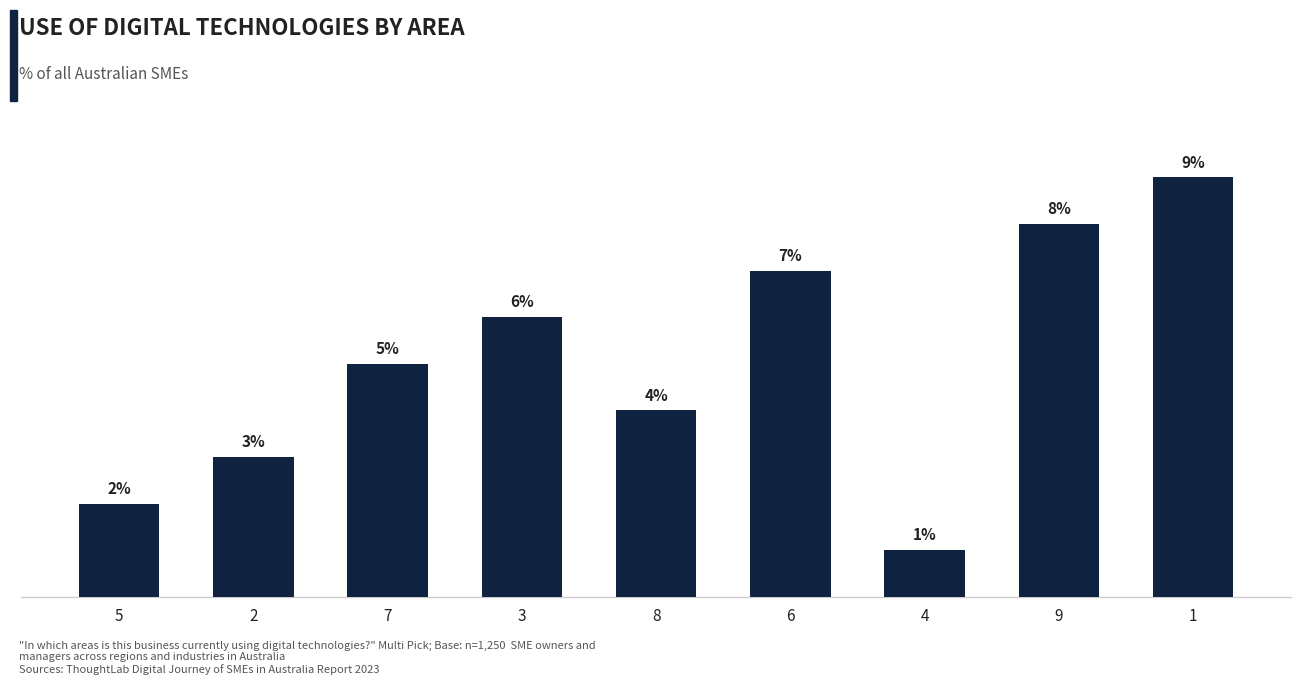

Rank the categories by value from lowest to highest.

4, 5, 2, 8, 7, 3, 6, 9, 1